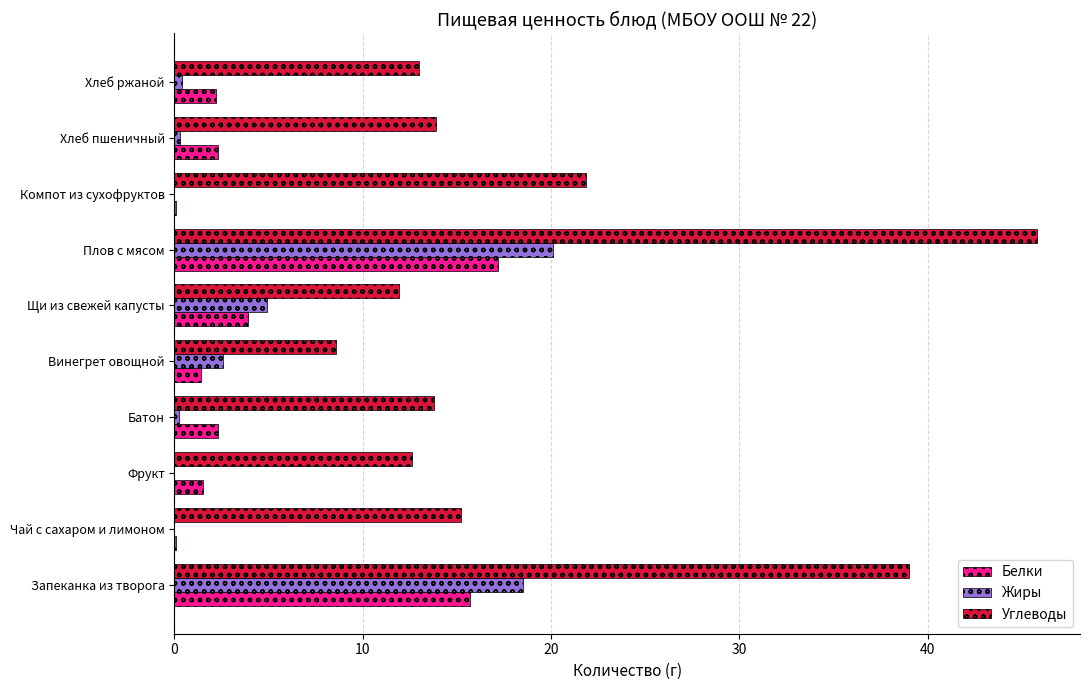

Is it true that Углеводы equals 13.9 at Хлеб пшеничный?

True